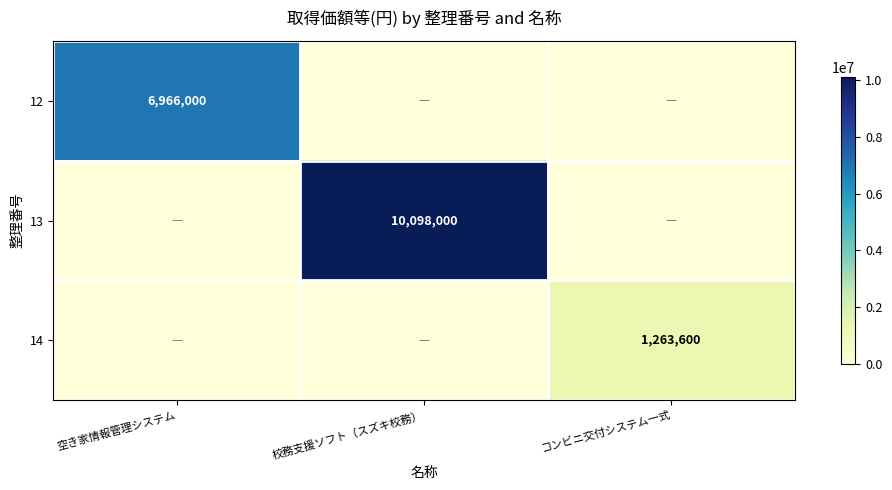

The 12 series shows 2331049 at 空き家情報管理システム. True or false?

False